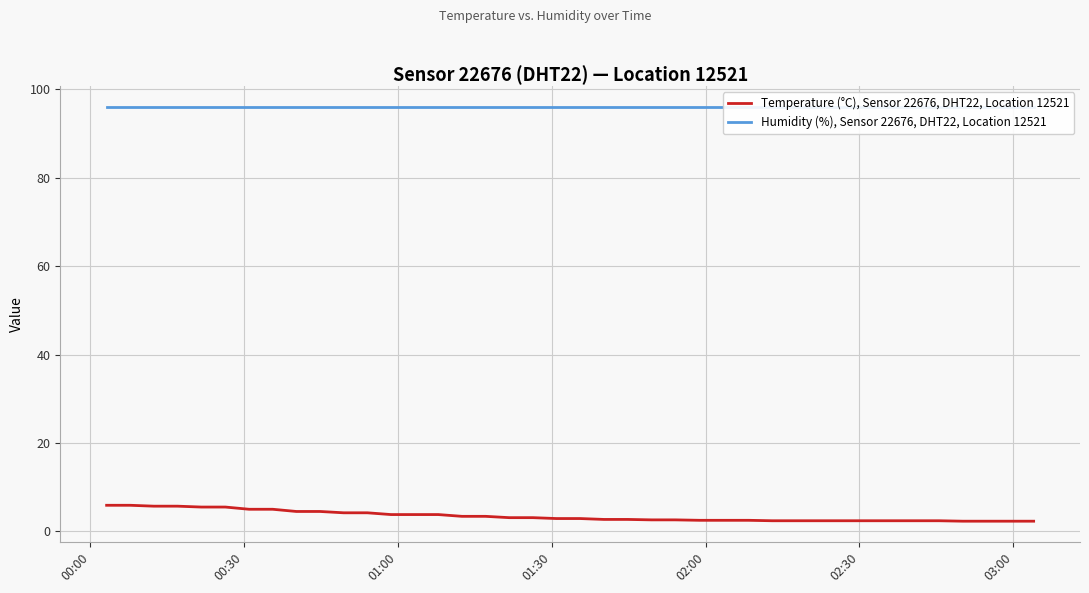

At which label does Humidity (%), Sensor 22676, DHT22, Location 12521 reach its minimum?

00:00